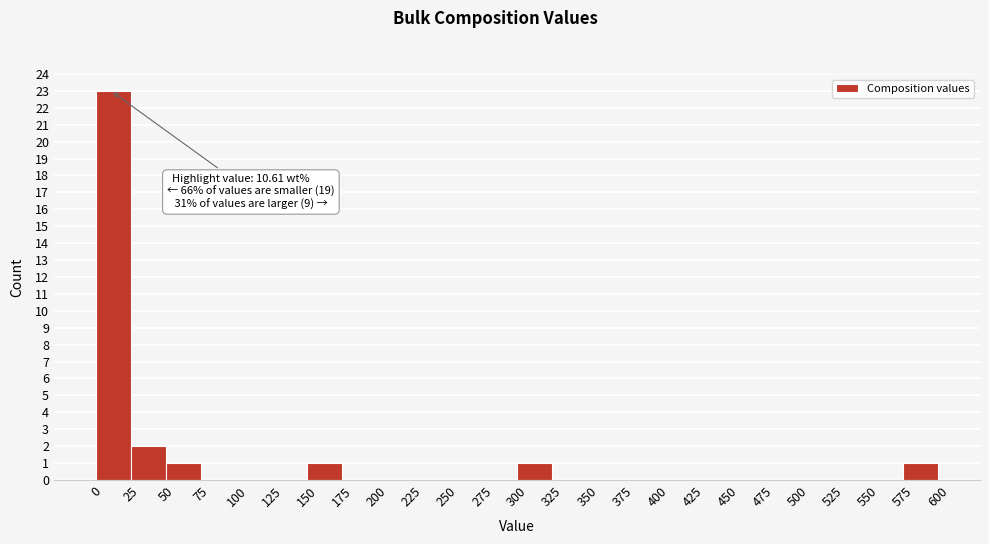

Which range on the x-axis has the tallest bar?

0 to 25